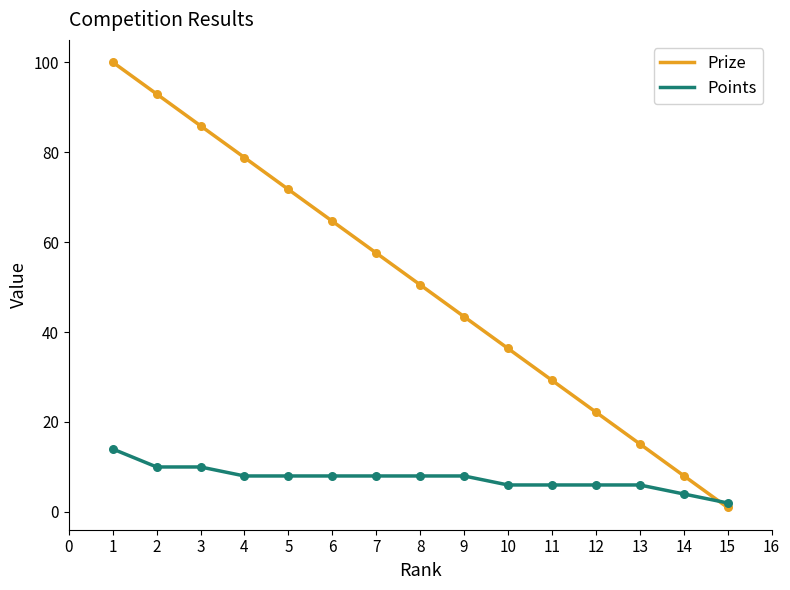

What is the total value across all series at 4?

86.8